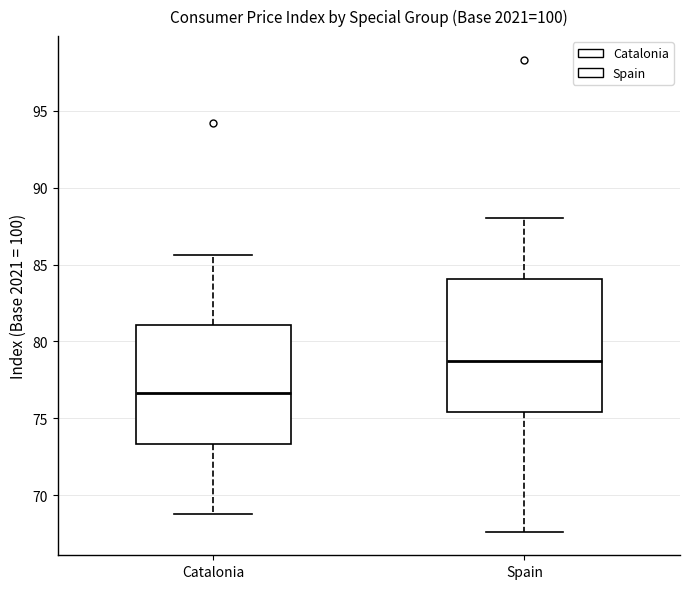

Comparing the boxes themselves (not the whiskers), which one is the tallest?

Spain